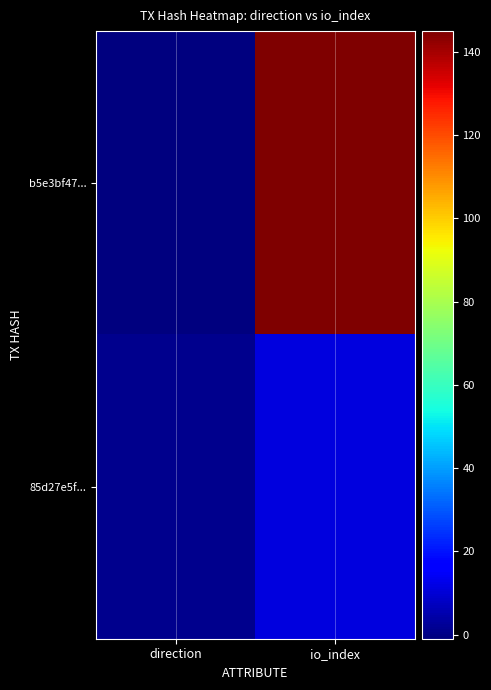

At which category is the sum across all series the highest?

io_index